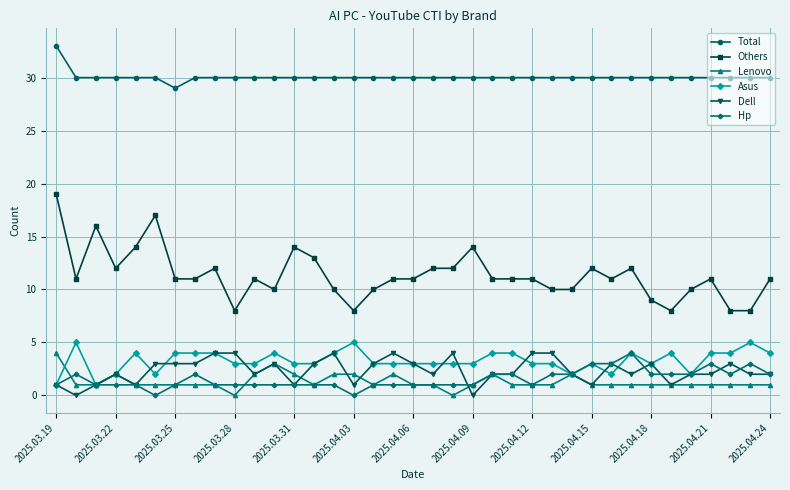

What is the value of the Hp point at the 20th from the left?

1